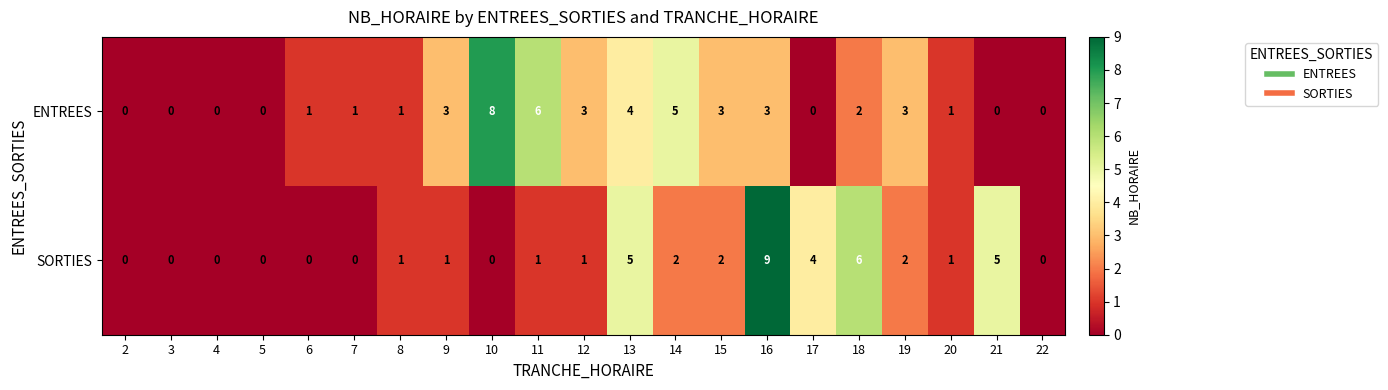

Which series has the largest total across all categories?

ENTREES